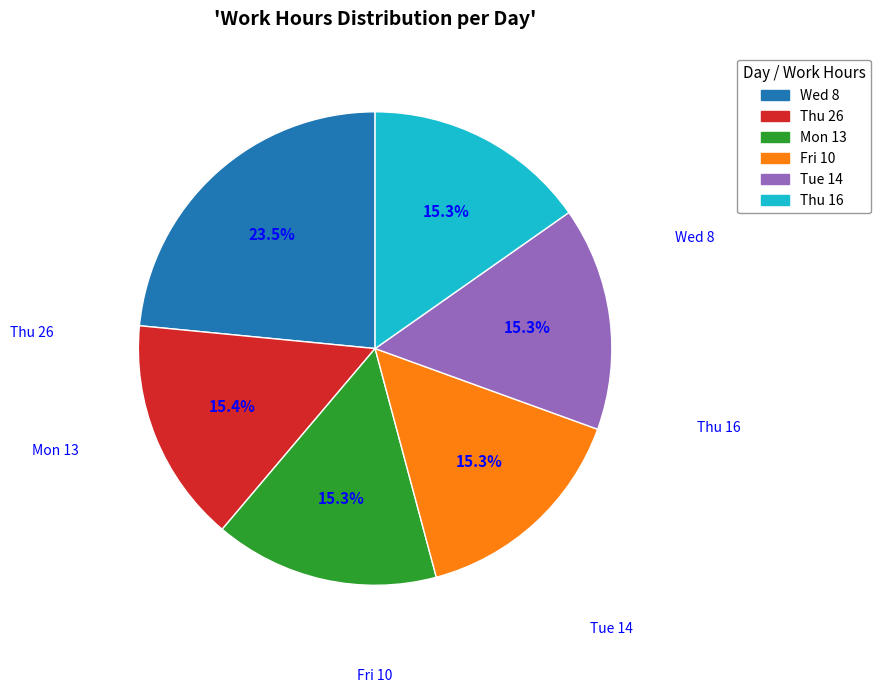

Is there a majority slice in this chart?

No